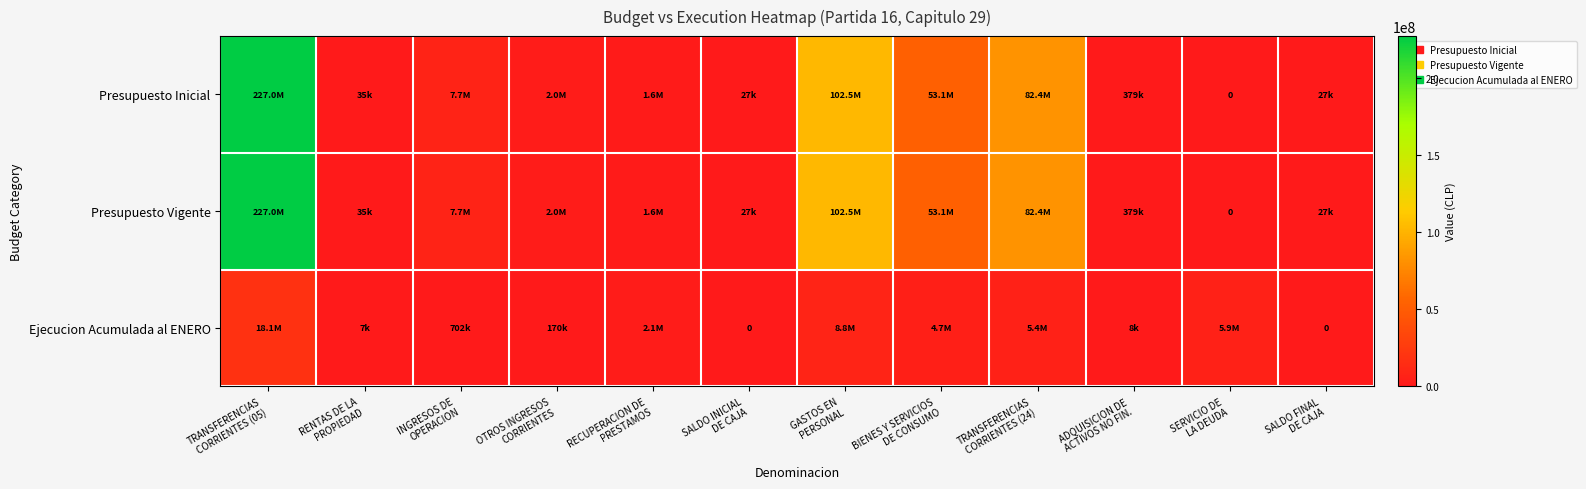

The value of Ejecucion Acumulada al ENERO at SALDO FINAL DE CAJA is 0. True or false?

True